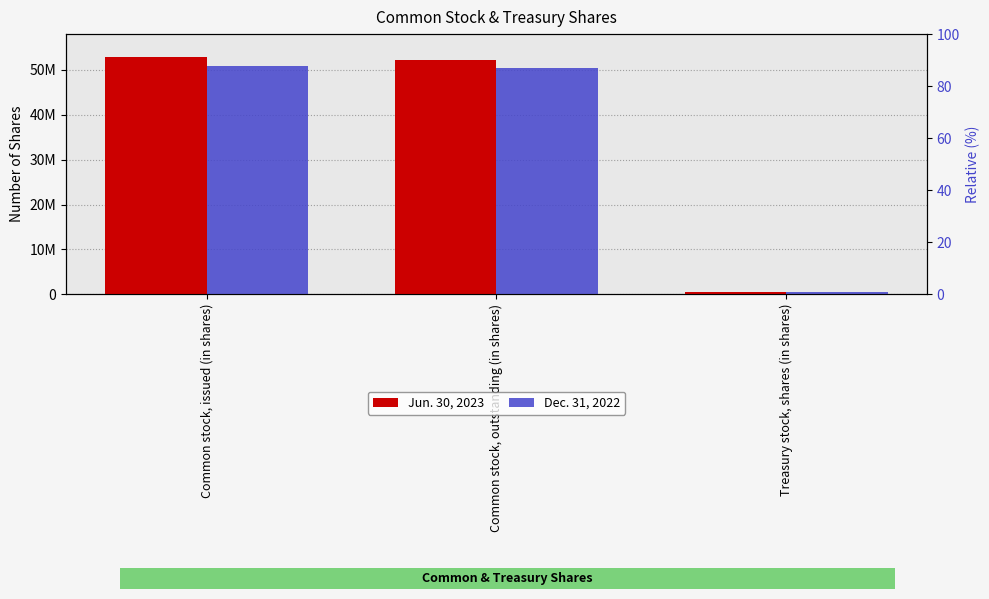

Reading left to right, transcribe all the data shown in this chart.

Jun. 30, 2023: 52861314	52314656	546658
Dec. 31, 2022: 50940920	50394262	546658